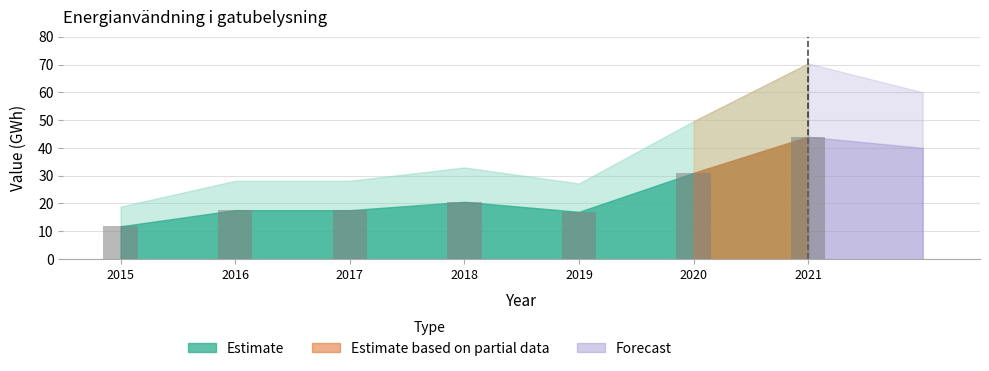

Reading right to left, transcribe all the data shown in this chart.

2021=44.0	2020=31.0	2019=17.0	2018=20.6	2017=17.6	2016=17.6	2015=11.8